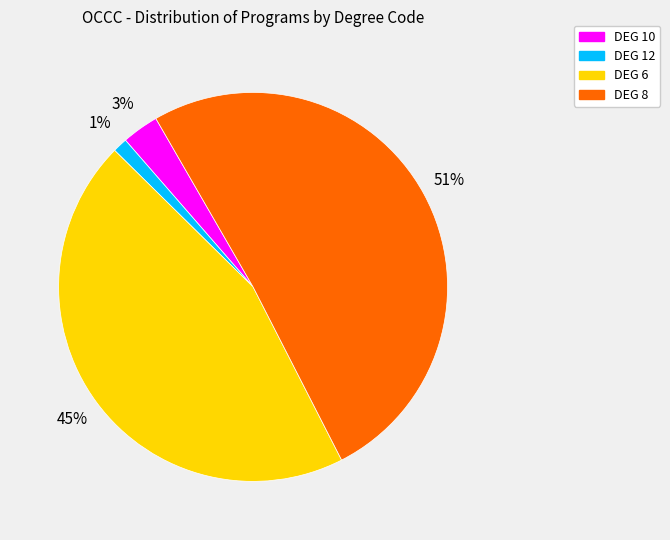

Does any single category account for the majority?

Yes